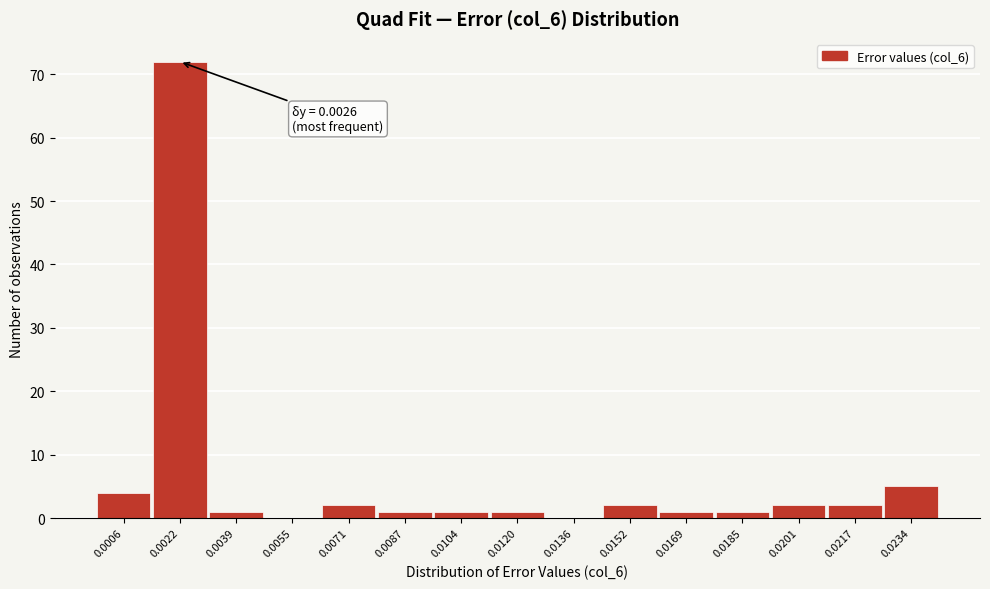

Reading left to right, list all the values displayed in this chart.

0.0006=4	0.0022=72	0.0039=1	0.0055=0	0.0071=2	0.0087=1	0.0104=1	0.0120=1	0.0136=0	0.0152=2	0.0169=1	0.0185=1	0.0201=2	0.0217=2	0.0234=5